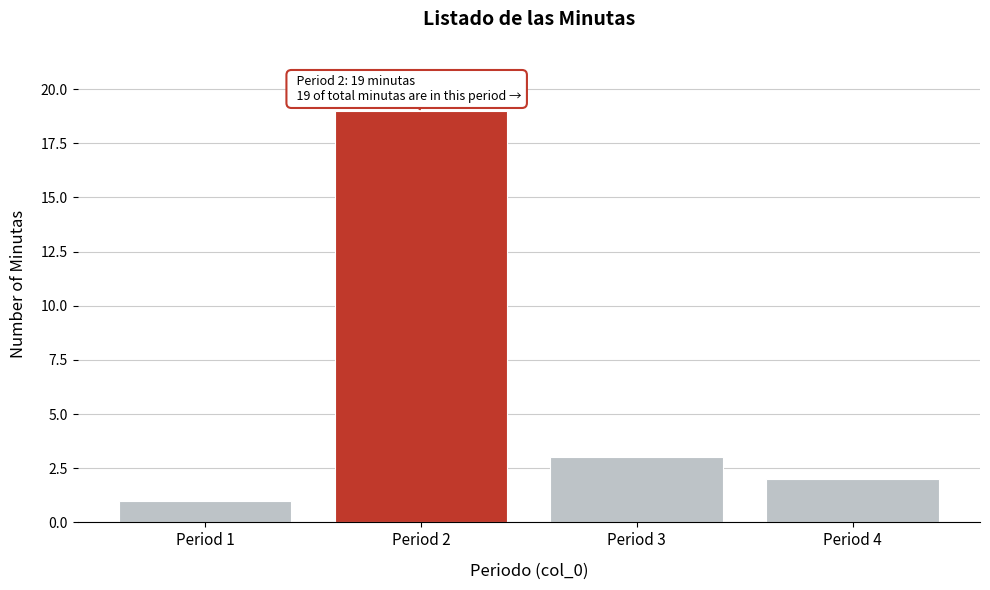

Over which range of the x-axis is the bar tallest?

1.5 to 2.5